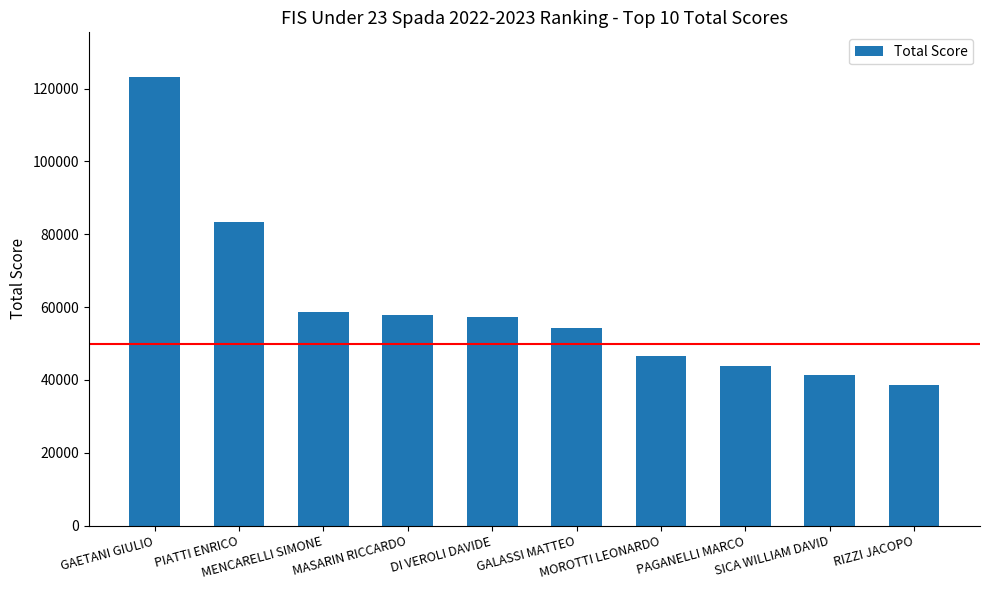

What is the greatest value displayed?

123152.0